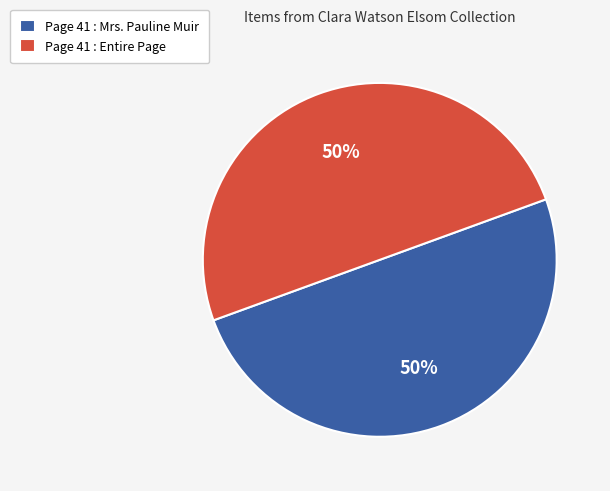

What percentage is the Page 41 : Entire Page slice, to the nearest percent?

50%